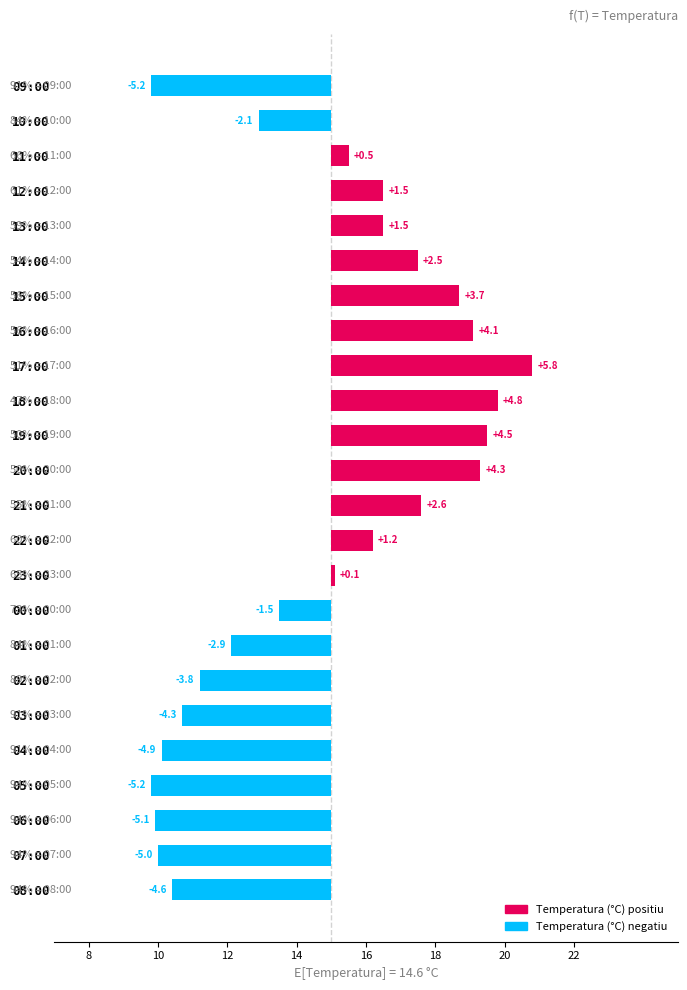

What is the average value?

-0.3